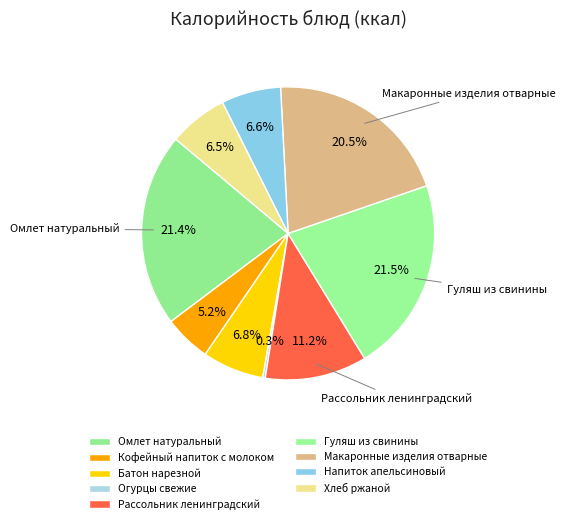

Count the number of slices in the pie.

9